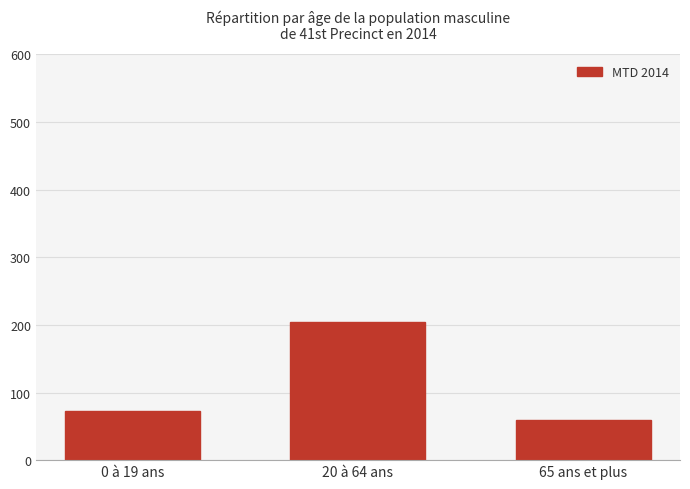

What value does the data have at 20 à 64 ans, to the nearest 50?

200